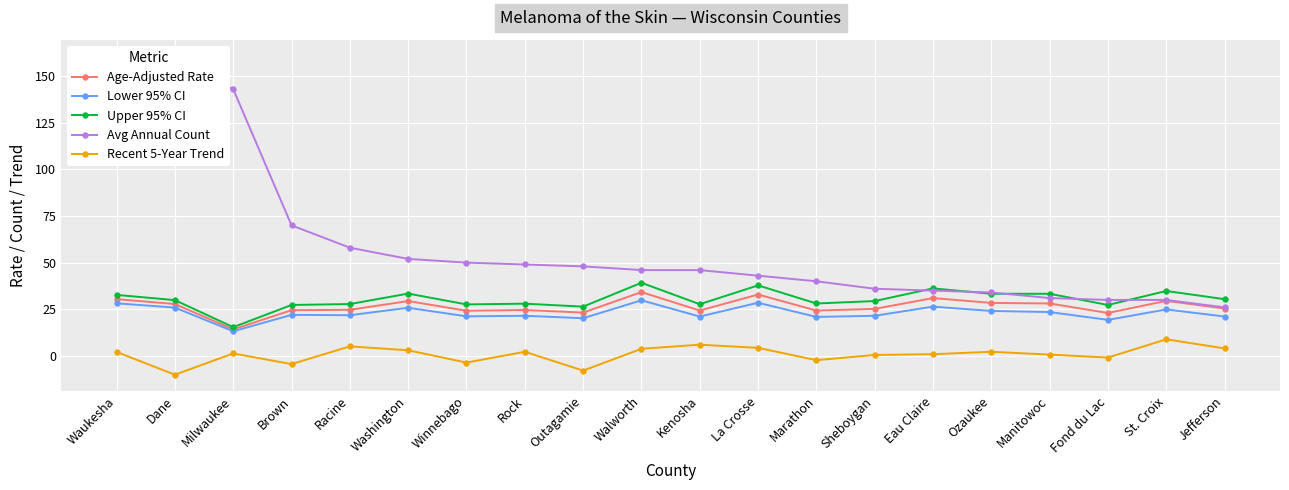

Reading right to left, list all the values displayed in this chart.

Age-Adjusted Rate: Jefferson=25.4	St. Croix=29.5	Fond du Lac=23.0	Manitowoc=28.1	Ozaukee=28.4	Eau Claire=31.0	Sheboygan=25.2	Marathon=24.3	La Crosse=32.9	Kenosha=24.3	Walworth=34.2	Outagamie=23.2	Rock=24.6	Winnebago=24.2	Washington=29.4	Racine=24.7	Brown=24.5	Milwaukee=14.2	Dane=27.8	Waukesha=30.4
Lower 95% CI: Jefferson=21.1	St. Croix=24.9	Fond du Lac=19.3	Manitowoc=23.5	Ozaukee=24.1	Eau Claire=26.4	Sheboygan=21.5	Marathon=20.9	La Crosse=28.5	Kenosha=21.1	Walworth=29.8	Outagamie=20.2	Rock=21.5	Winnebago=21.2	Washington=25.8	Racine=21.8	Brown=22.0	Milwaukee=13.2	Dane=25.9	Waukesha=28.2
Upper 95% CI: Jefferson=30.4	St. Croix=34.8	Fond du Lac=27.3	Manitowoc=33.3	Ozaukee=33.3	Eau Claire=36.2	Sheboygan=29.4	Marathon=28.1	La Crosse=37.8	Kenosha=27.7	Walworth=39.2	Outagamie=26.4	Rock=28.0	Winnebago=27.6	Washington=33.4	Racine=27.8	Brown=27.3	Milwaukee=15.4	Dane=29.9	Waukesha=32.7
Avg Annual Count: Jefferson=26.0	St. Croix=30.0	Fond du Lac=30.0	Manitowoc=31.0	Ozaukee=34.0	Eau Claire=35.0	Sheboygan=36.0	Marathon=40.0	La Crosse=43.0	Kenosha=46.0	Walworth=46.0	Outagamie=48.0	Rock=49.0	Winnebago=50.0	Washington=52.0	Racine=58.0	Brown=70.0	Milwaukee=143.0	Dane=159.0	Waukesha=161.0
Recent 5-Year Trend: Jefferson=4.0	St. Croix=8.9	Fond du Lac=-0.9	Manitowoc=0.7	Ozaukee=2.2	Eau Claire=0.9	Sheboygan=0.5	Marathon=-2.3	La Crosse=4.3	Kenosha=6.0	Walworth=3.8	Outagamie=-7.9	Rock=2.2	Winnebago=-3.6	Washington=3.0	Racine=5.1	Brown=-4.4	Milwaukee=1.3	Dane=-10.1	Waukesha=2.1